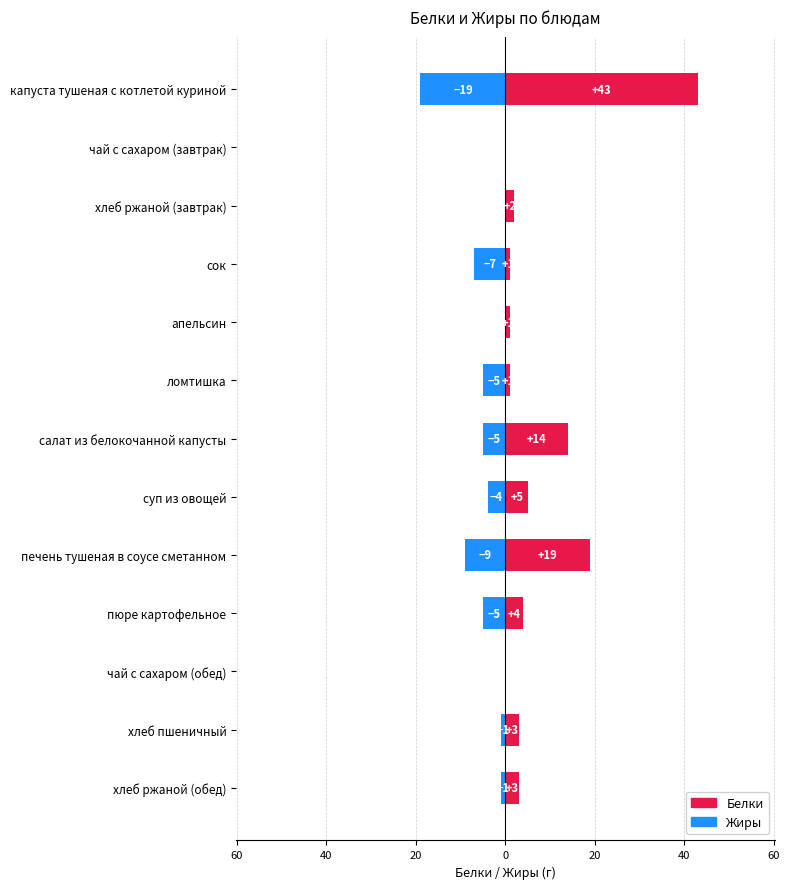

Count the number of categories in the chart.

13